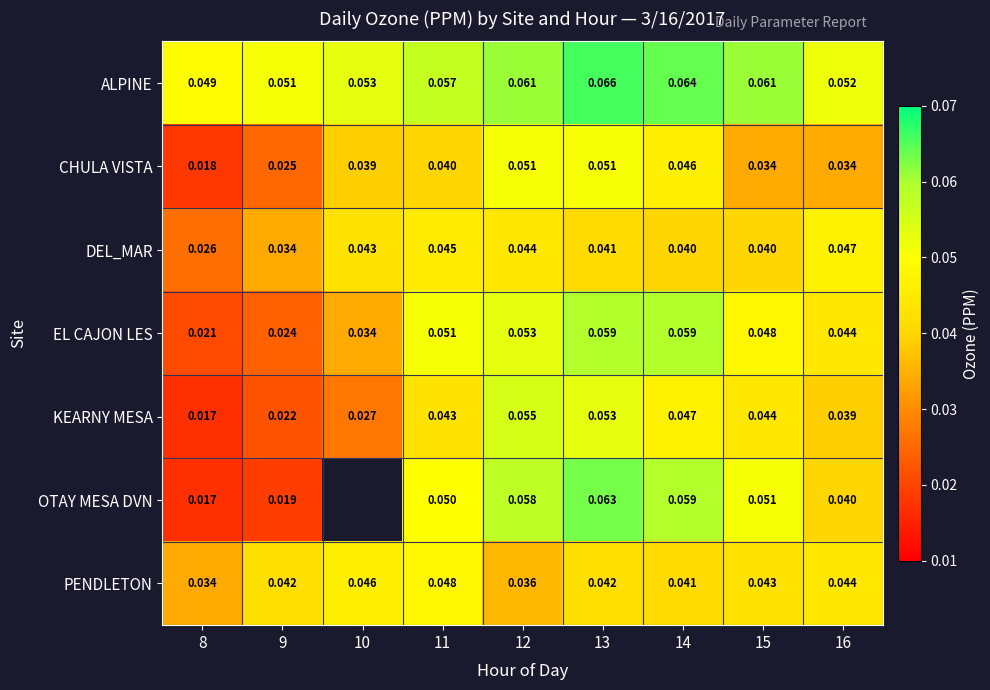

Between 14 and 15, which series saw the biggest shift?

CHULA VISTA